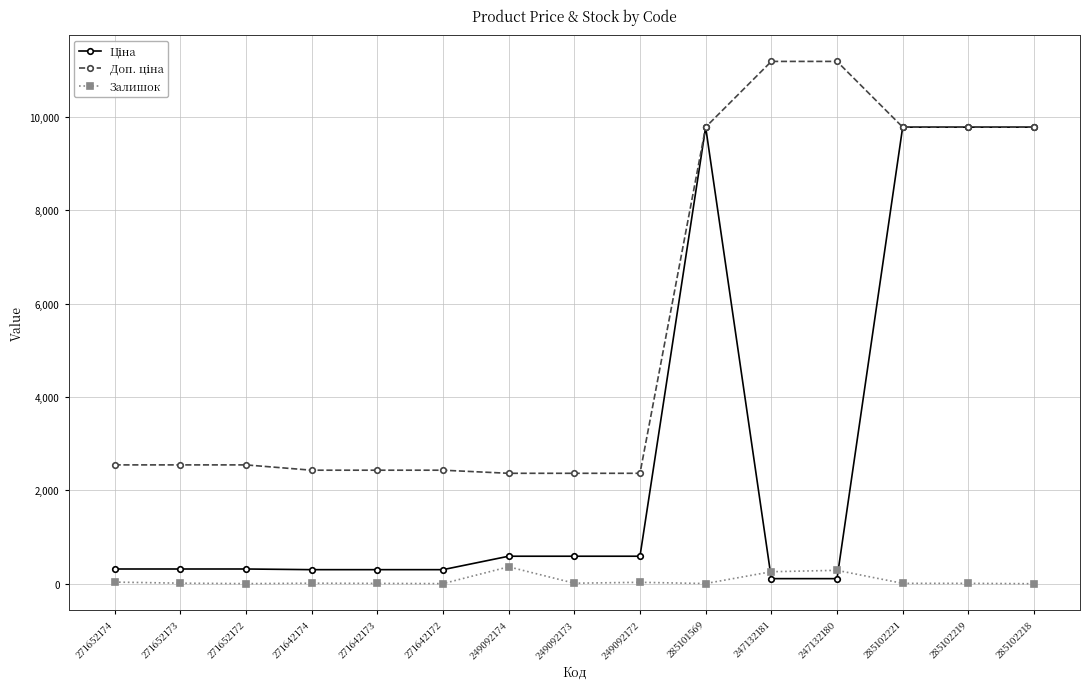

What is the maximum value shown in the chart?

11182.0